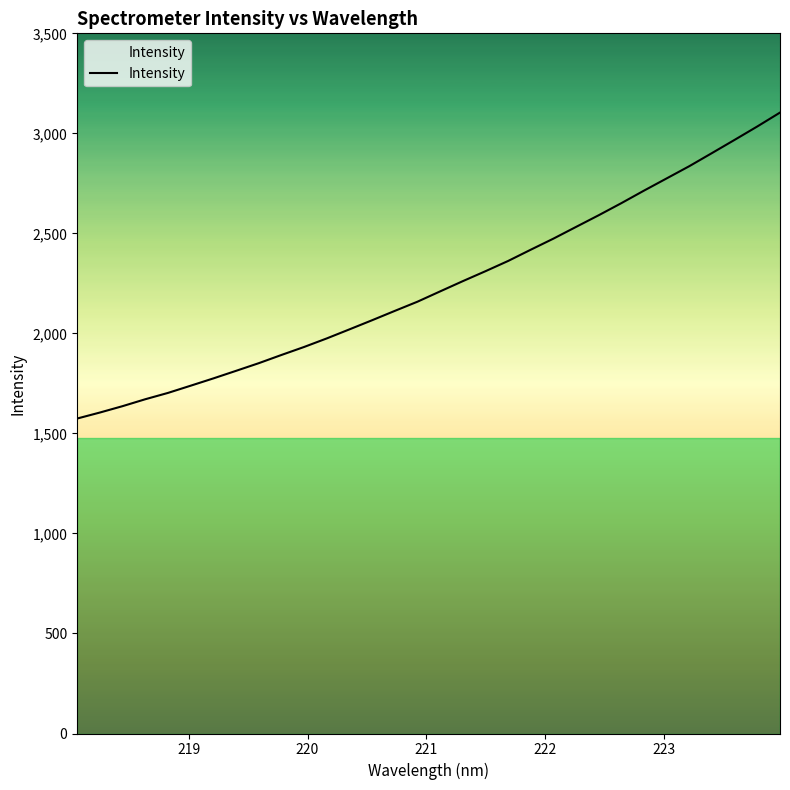

What is the difference between the maximum and minimum values?

1529.5